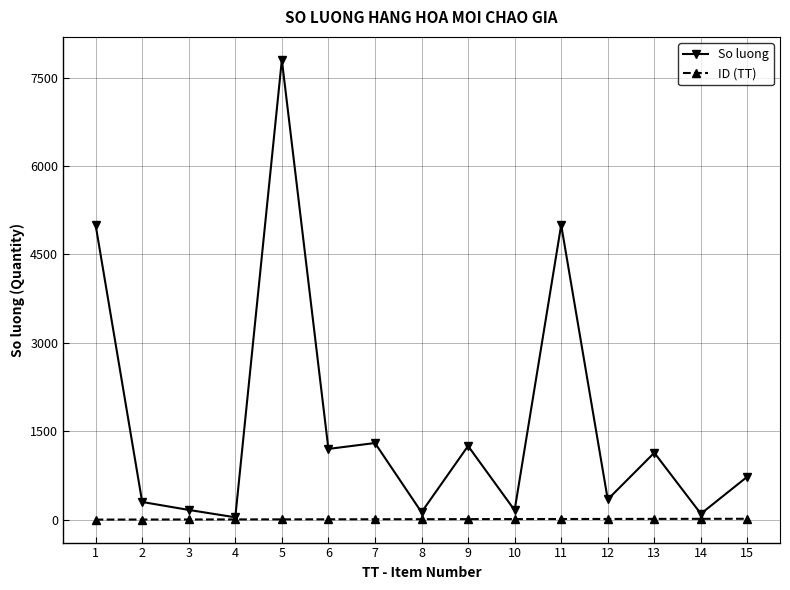

The value of ID (TT) at 8 is 8. True or false?

True